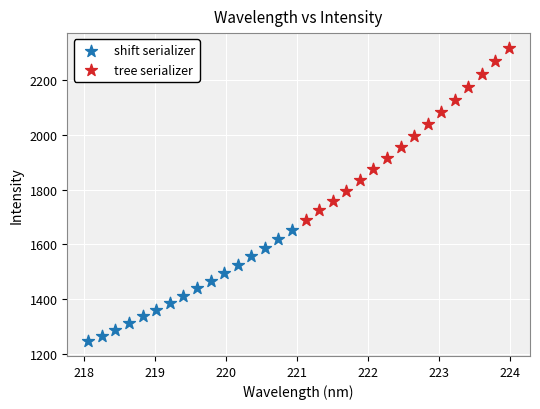

Which series contains the lowest Y value?

shift serializer